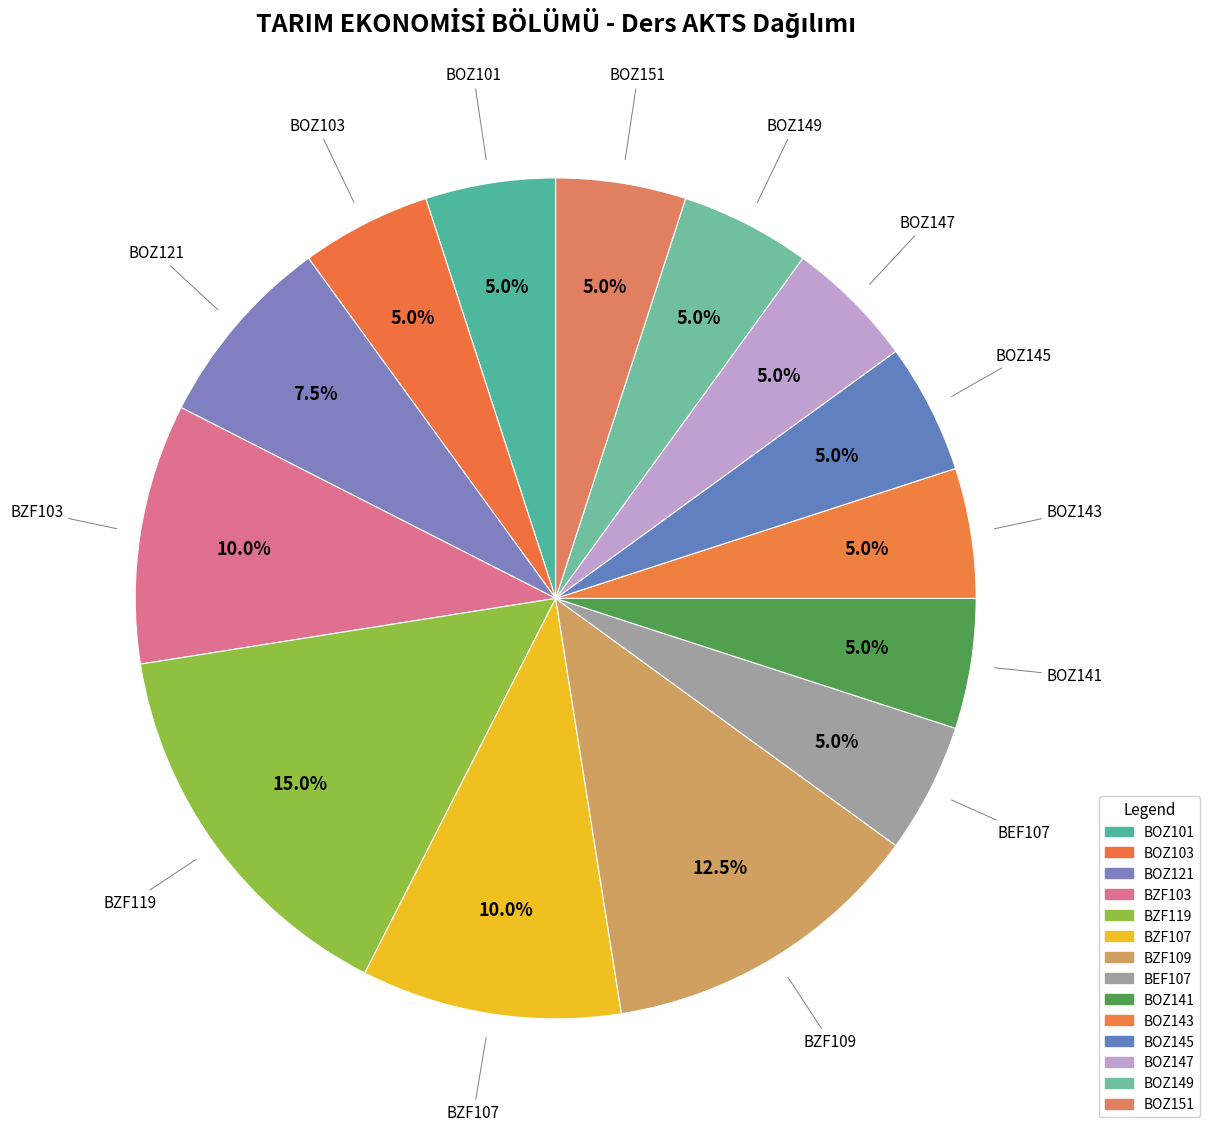

Which slice is the largest?

BZF119